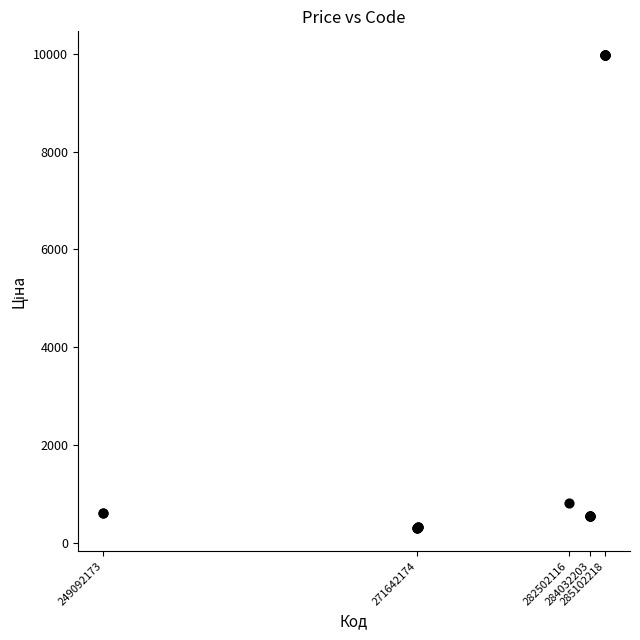

What Y value in the scatter plot is closest to 5142?

818.5